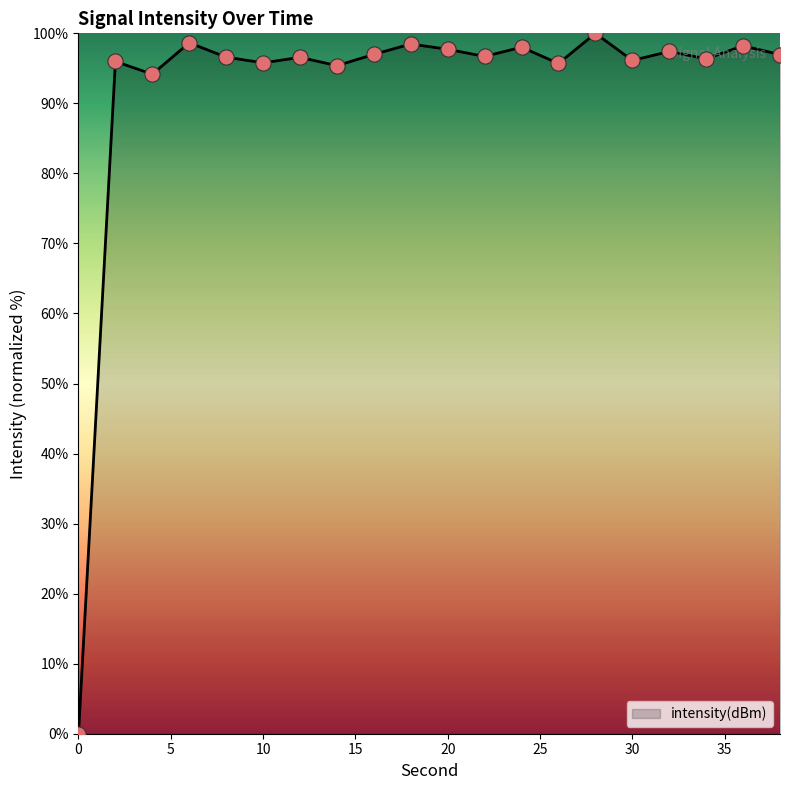

What is the greatest value displayed?

100.0